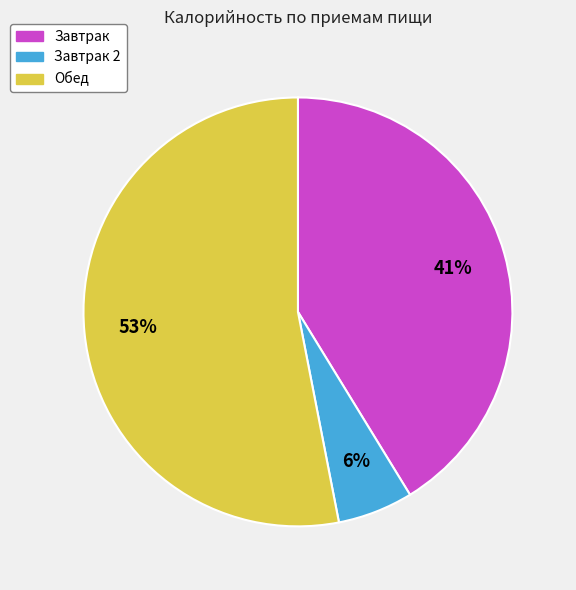

To the nearest percent, what is the difference between the largest and smallest slice percentages?

47%